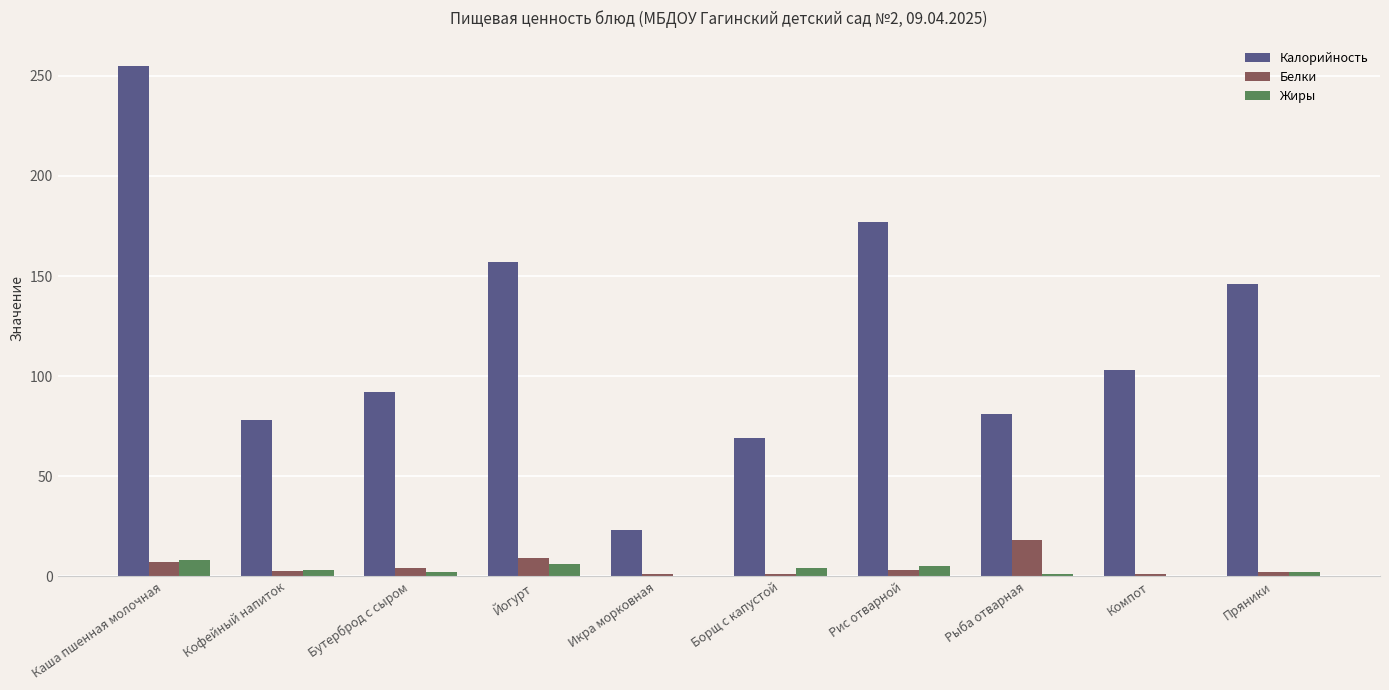

Which series has the largest total across all categories?

Калорийность